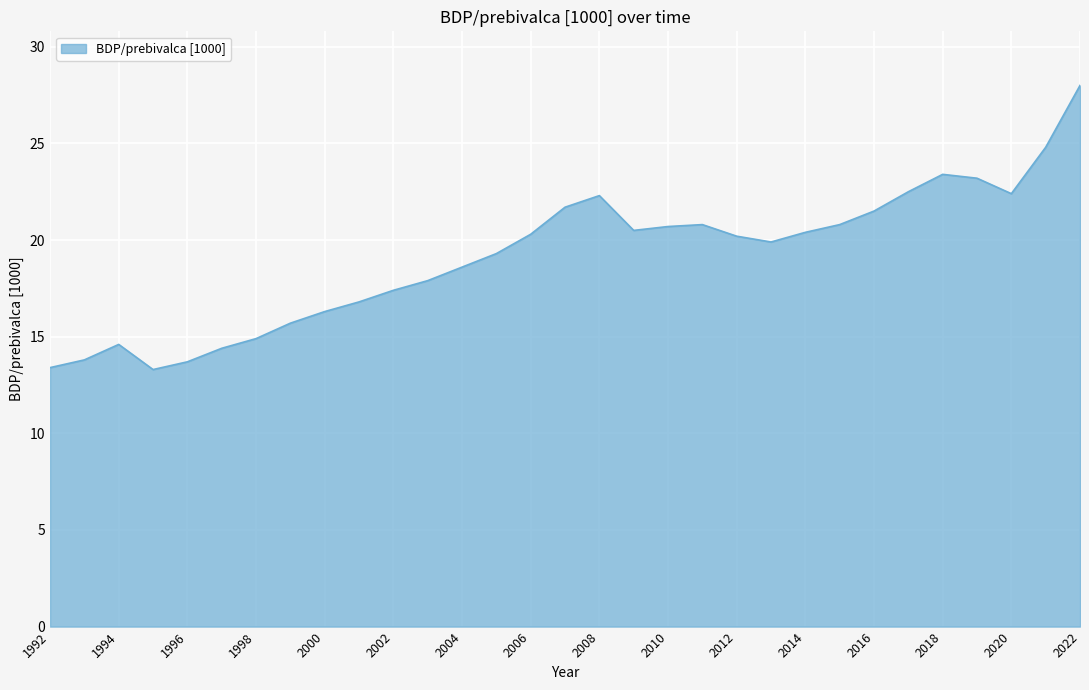

What is the smallest value displayed?

13.3